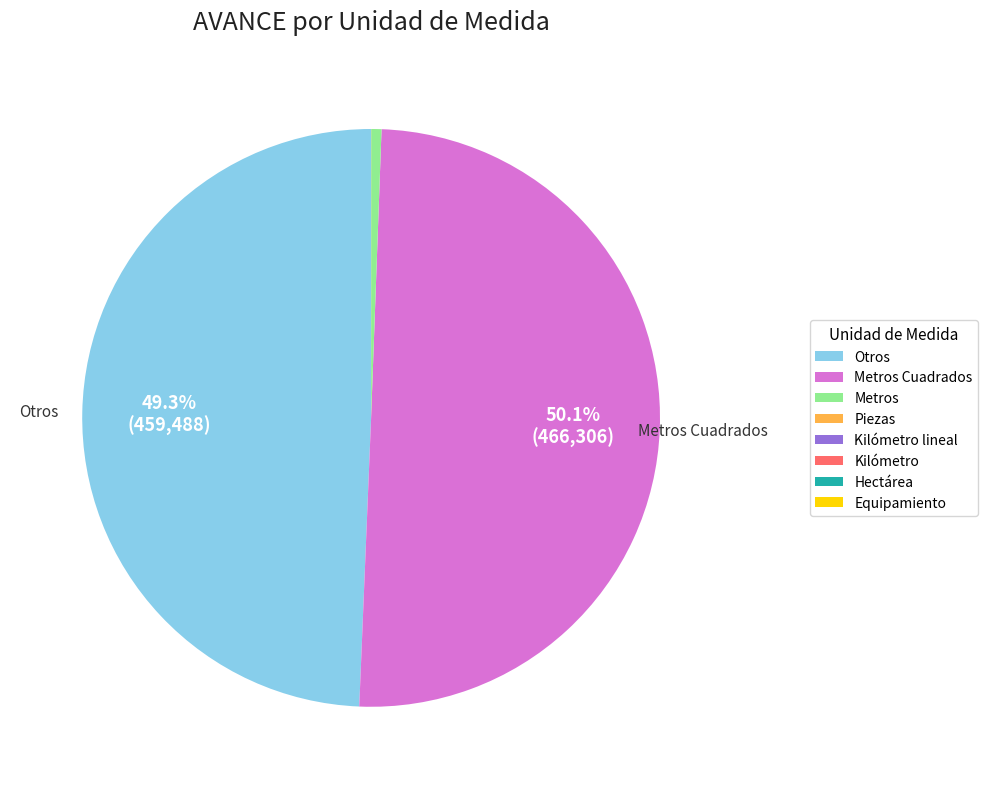

Is the sum of Otros and Metros Cuadrados greater than half?

Yes